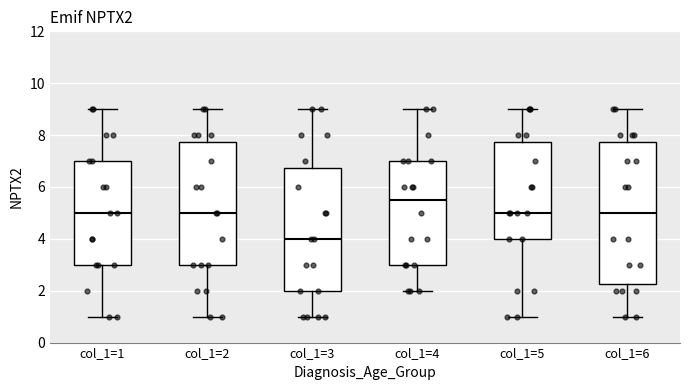

Reading left to right, read every box against the y-axis: the position of its median line, the range the box covers, and the ends of its whiskers. The values are not printed on the chart, so give them approximately, as read against the axis.

col_1=1: median 5.0, box 3.0 to 7.0, whiskers 1.0 to 9.0
col_1=2: median 5.0, box 3.0 to 7.8, whiskers 1.0 to 9.0
col_1=3: median 4.0, box 2.0 to 6.8, whiskers 1.0 to 9.0
col_1=4: median 5.6, box 3.0 to 7.0, whiskers 2.0 to 9.0
col_1=5: median 5.0, box 4.0 to 7.8, whiskers 1.0 to 9.0
col_1=6: median 5.0, box 2.2 to 7.8, whiskers 1.0 to 9.0